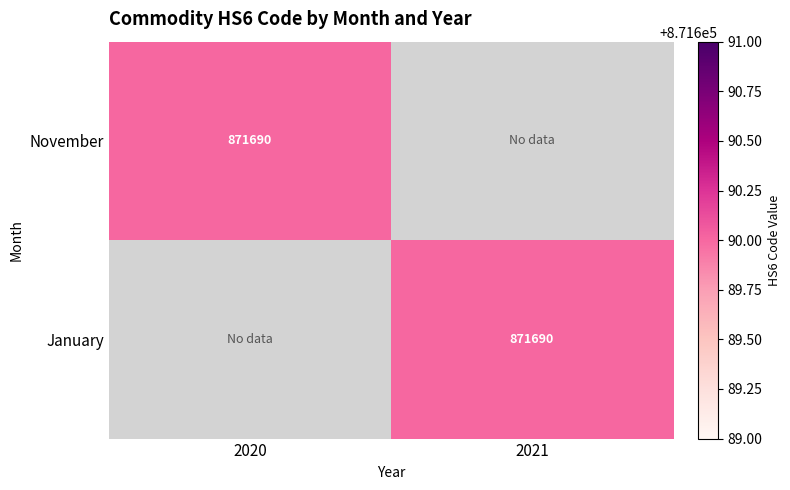

True or false: January has a value of 196027 at 2021.

False